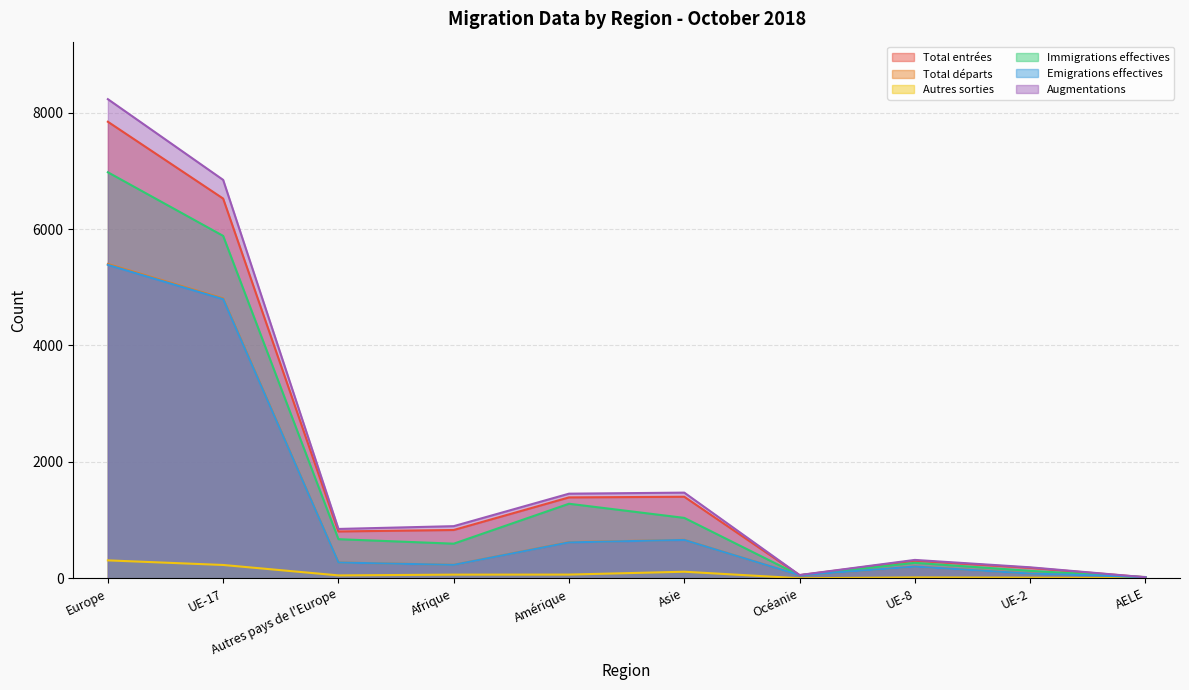

Where does the Emigrations effectives series first go above 271?

Europe